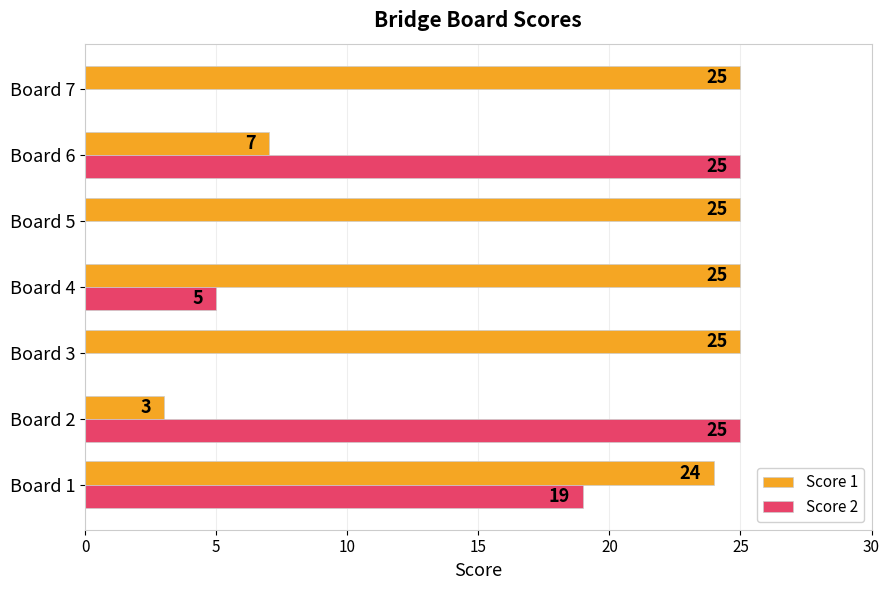

What is the sum of the Score 1 values at Board 1 and Board 7?

49